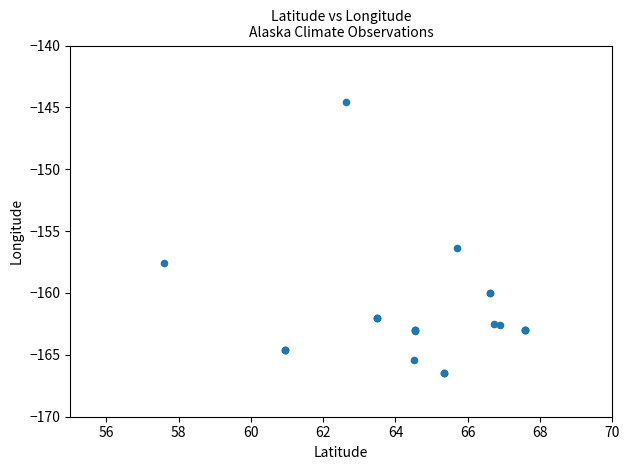

What Y value in the scatter plot is closest to -155?

-156.4